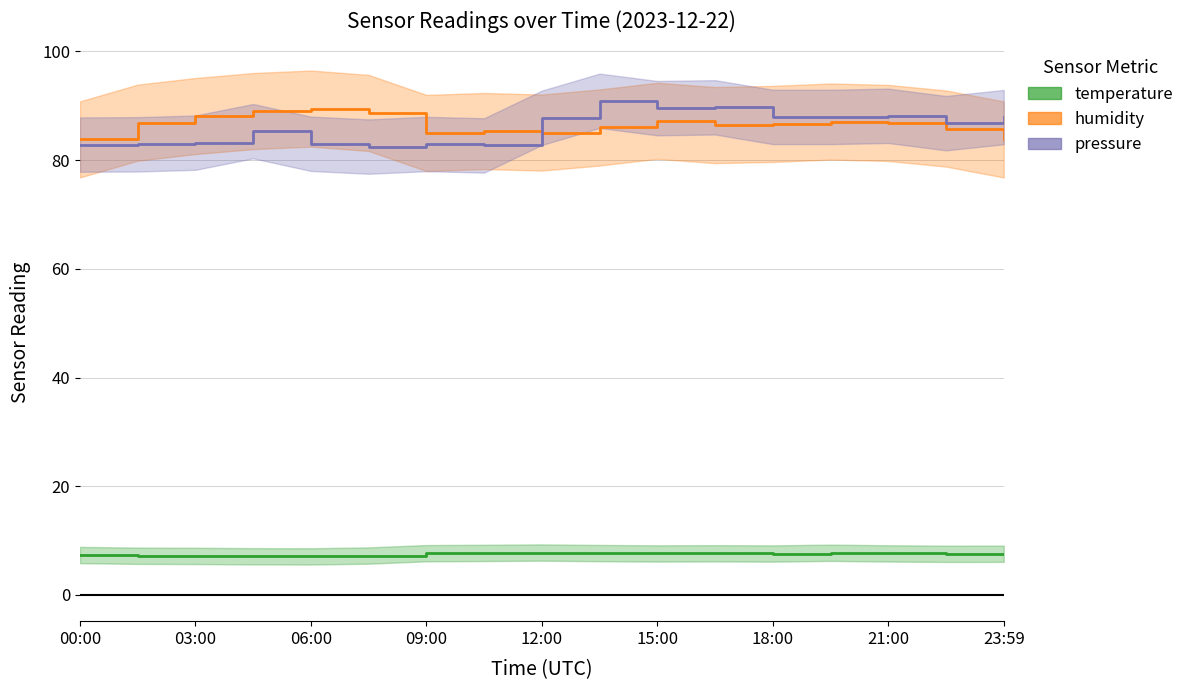

What is the sum of the temperature values at 03:00 and 09:00?

14.3